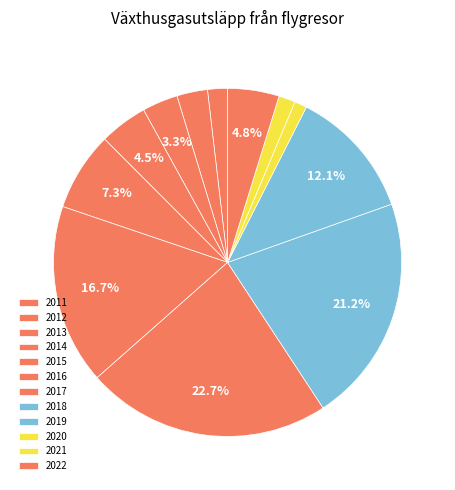

Is it true that 2011 is 16% of the pie?

False